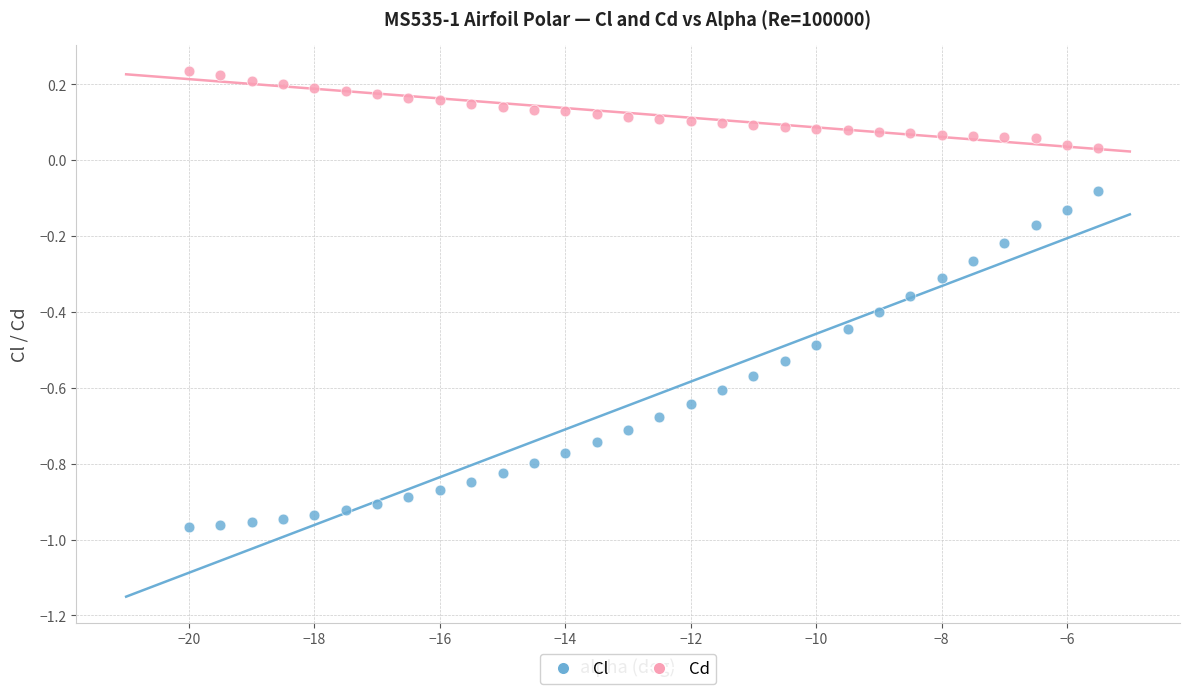

Across all data points, what is the range of X values (max minus min)?

14.5